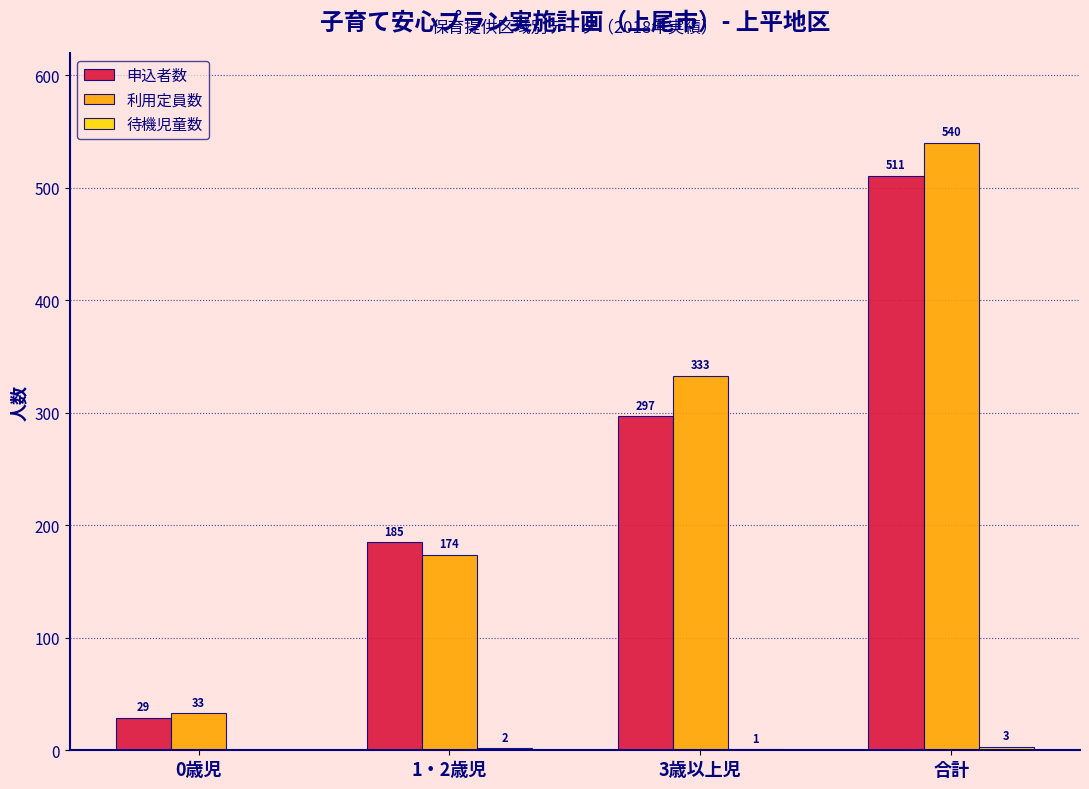

What is the maximum value shown in the chart?

540